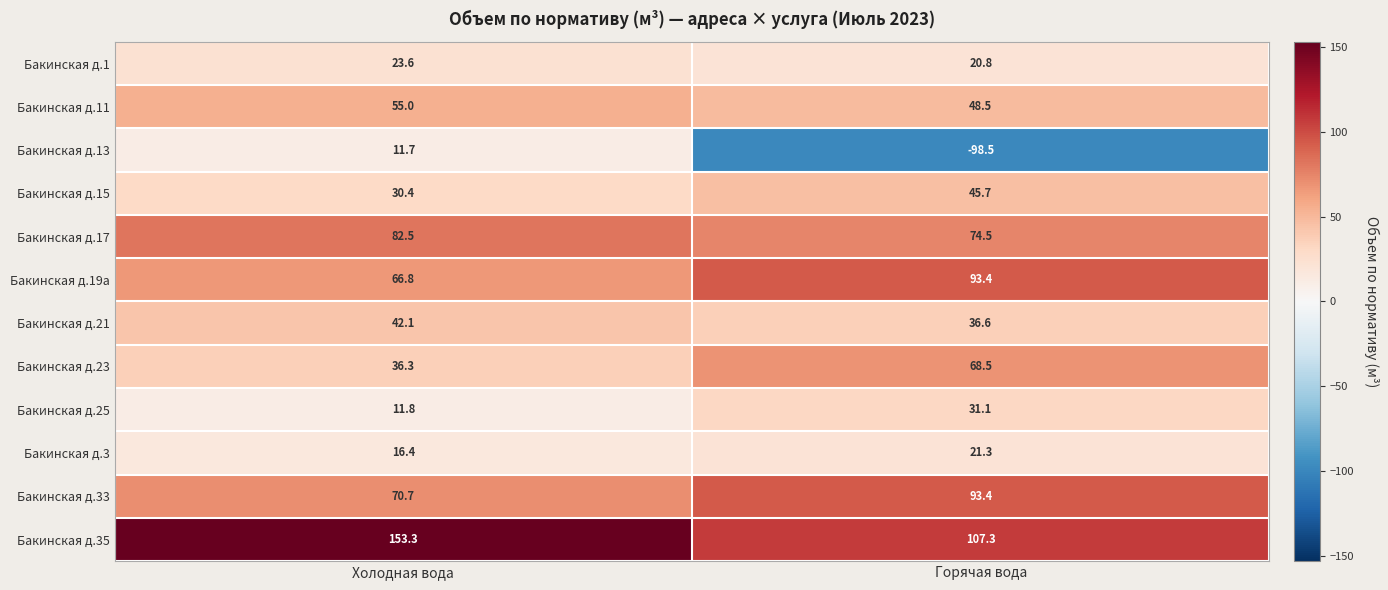

What is the total value across all series at Холодная вода?

600.6